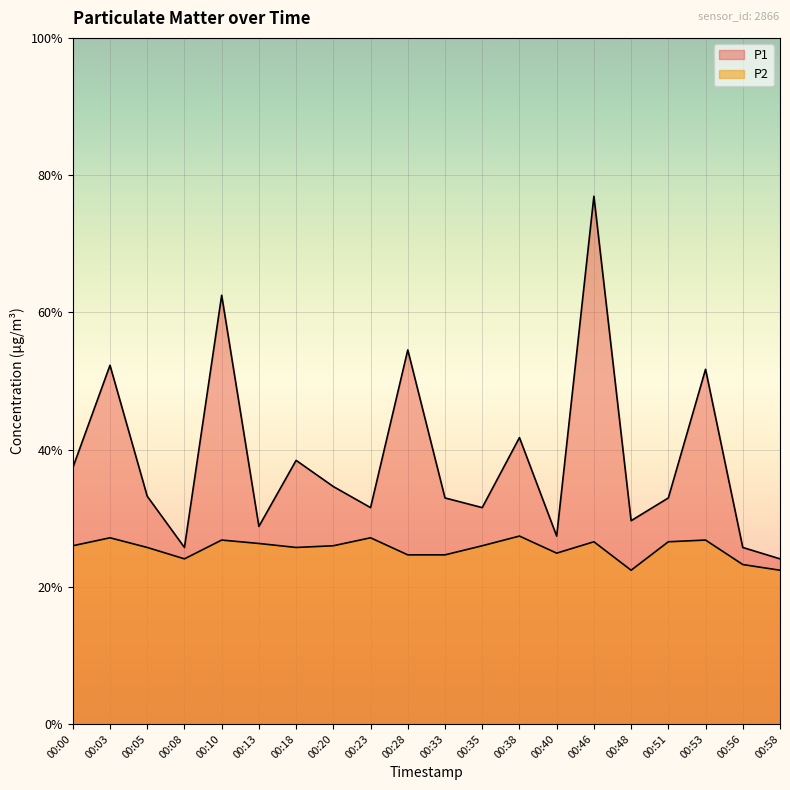

What are all the series names shown in the legend?

P1, P2